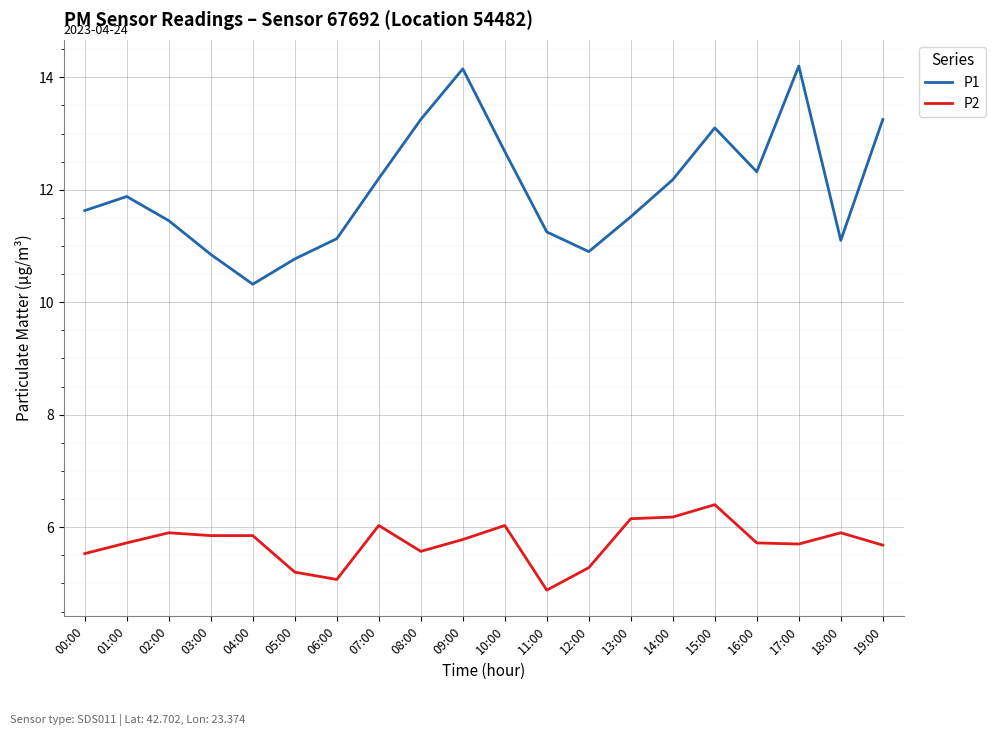

What is the total value across all series at 16:00?

18.0